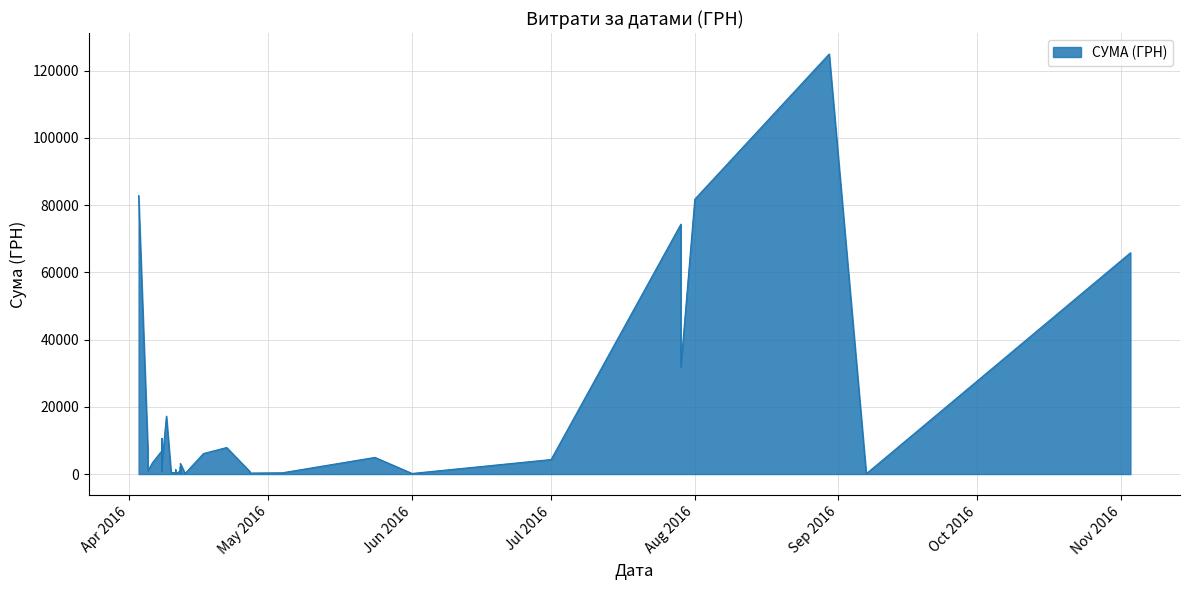

What is the average value?

14111.1